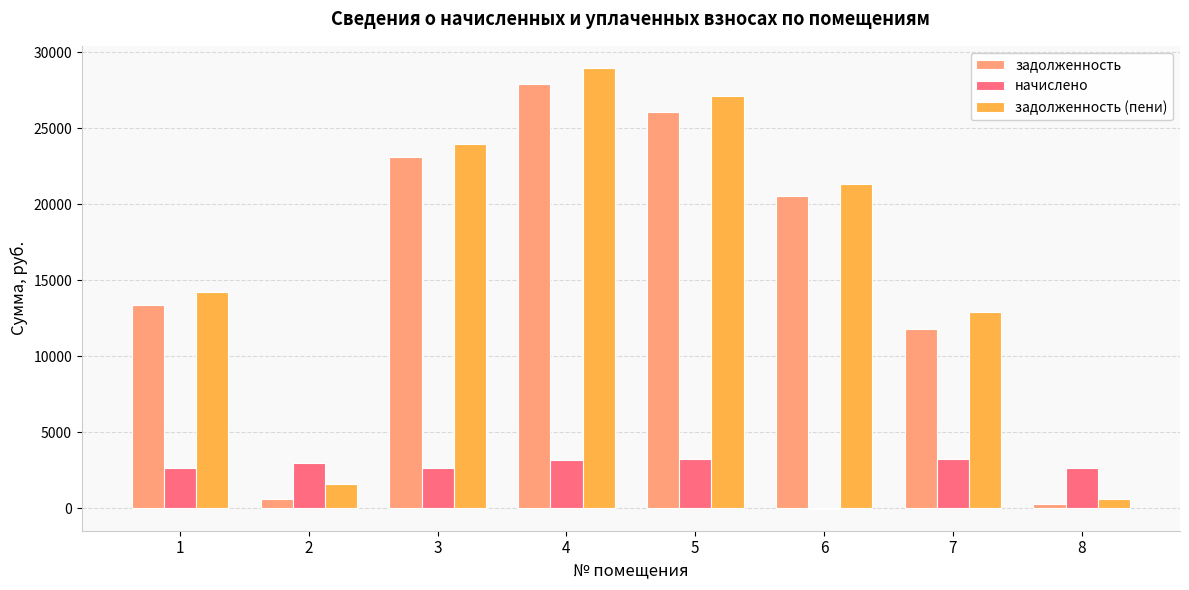

What is the approximate value of начислено at 6?

-18.3